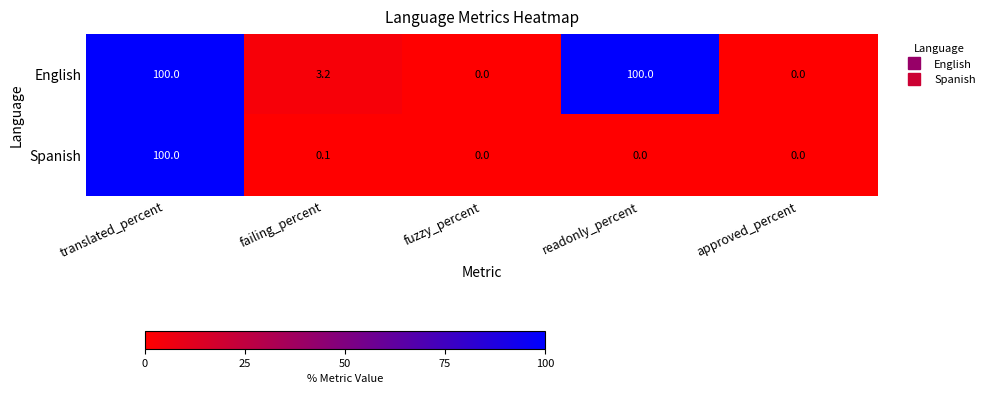

What is the difference between the second highest and minimum values in the English series?

100.0